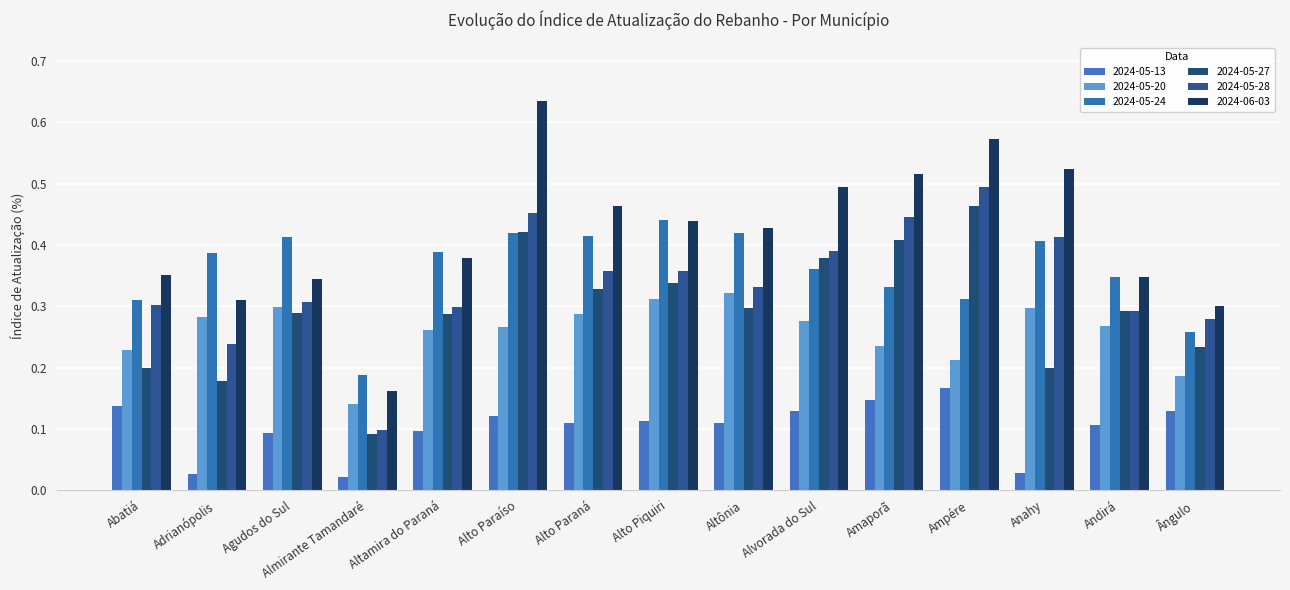

Reading left to right, transcribe all the data shown in this chart.

2024-05-13: Abatiá=0.1	Adrianópolis=0.0	Agudos do Sul=0.1	Almirante Tamandaré=0.0	Altamira do Paraná=0.1	Alto Paraíso=0.1	Alto Paraná=0.1	Alto Piquiri=0.1	Altônia=0.1	Alvorada do Sul=0.1	Amaporã=0.1	Ampére=0.2	Anahy=0.0	Andirá=0.1	Ângulo=0.1
2024-05-20: Abatiá=0.2	Adrianópolis=0.3	Agudos do Sul=0.3	Almirante Tamandaré=0.1	Altamira do Paraná=0.3	Alto Paraíso=0.3	Alto Paraná=0.3	Alto Piquiri=0.3	Altônia=0.3	Alvorada do Sul=0.3	Amaporã=0.2	Ampére=0.2	Anahy=0.3	Andirá=0.3	Ângulo=0.2
2024-05-24: Abatiá=0.3	Adrianópolis=0.4	Agudos do Sul=0.4	Almirante Tamandaré=0.2	Altamira do Paraná=0.4	Alto Paraíso=0.4	Alto Paraná=0.4	Alto Piquiri=0.4	Altônia=0.4	Alvorada do Sul=0.4	Amaporã=0.3	Ampére=0.3	Anahy=0.4	Andirá=0.3	Ângulo=0.3
2024-05-27: Abatiá=0.2	Adrianópolis=0.2	Agudos do Sul=0.3	Almirante Tamandaré=0.1	Altamira do Paraná=0.3	Alto Paraíso=0.4	Alto Paraná=0.3	Alto Piquiri=0.3	Altônia=0.3	Alvorada do Sul=0.4	Amaporã=0.4	Ampére=0.5	Anahy=0.2	Andirá=0.3	Ângulo=0.2
2024-05-28: Abatiá=0.3	Adrianópolis=0.2	Agudos do Sul=0.3	Almirante Tamandaré=0.1	Altamira do Paraná=0.3	Alto Paraíso=0.5	Alto Paraná=0.4	Alto Piquiri=0.4	Altônia=0.3	Alvorada do Sul=0.4	Amaporã=0.4	Ampére=0.5	Anahy=0.4	Andirá=0.3	Ângulo=0.3
2024-06-03: Abatiá=0.4	Adrianópolis=0.3	Agudos do Sul=0.3	Almirante Tamandaré=0.2	Altamira do Paraná=0.4	Alto Paraíso=0.6	Alto Paraná=0.5	Alto Piquiri=0.4	Altônia=0.4	Alvorada do Sul=0.5	Amaporã=0.5	Ampére=0.6	Anahy=0.5	Andirá=0.3	Ângulo=0.3